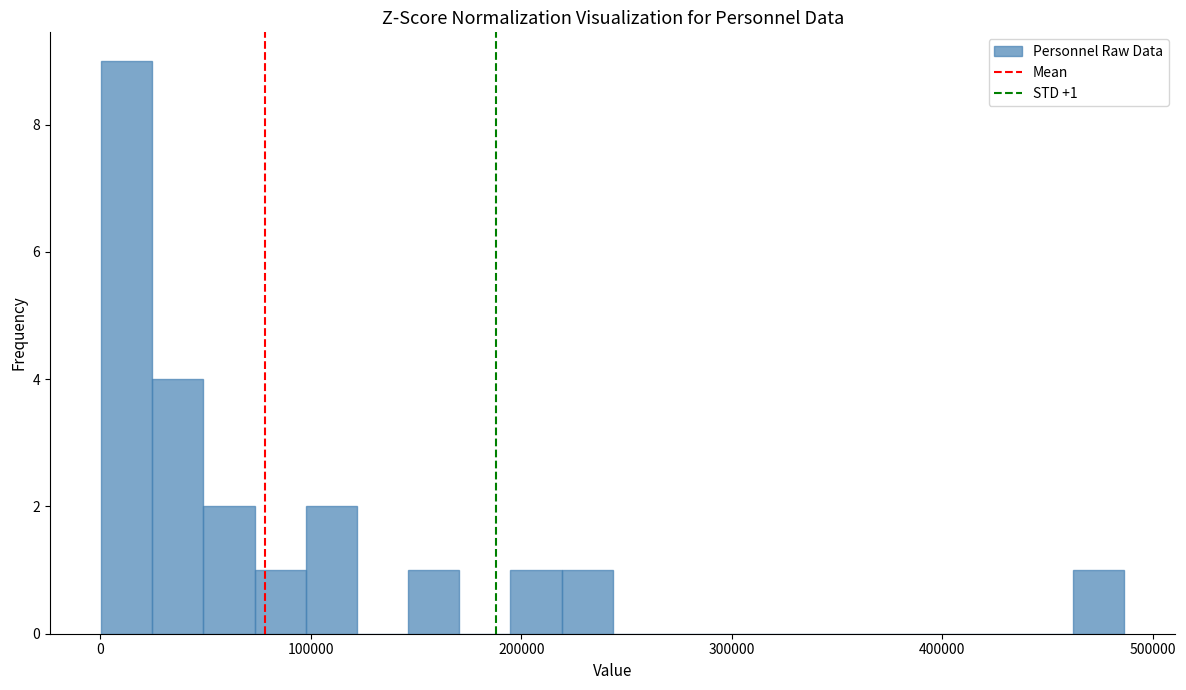

Around what value on the x-axis is the tallest bar? Give the approximate position of its centre, as read against the axis.

10000